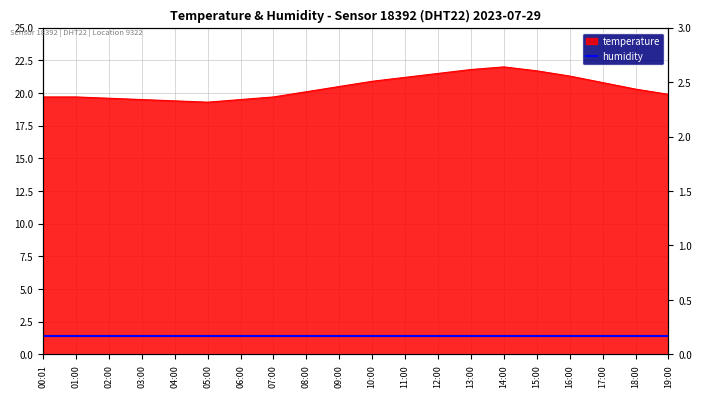

The chart shows a value of 28.0 at 06:00. True or false?

False